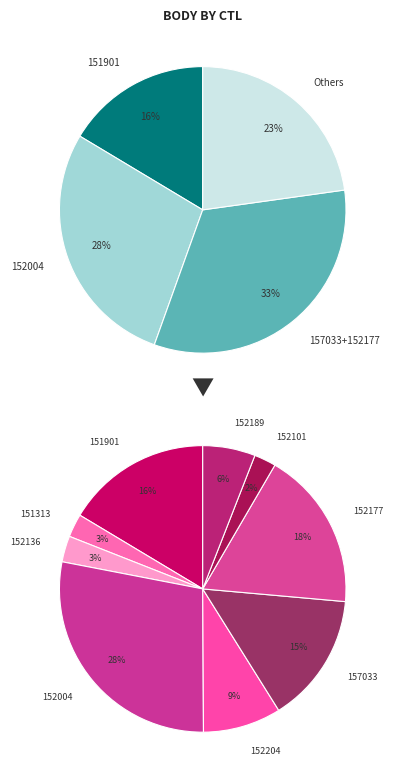

Is there any slice that represents more than half of the pie?

No